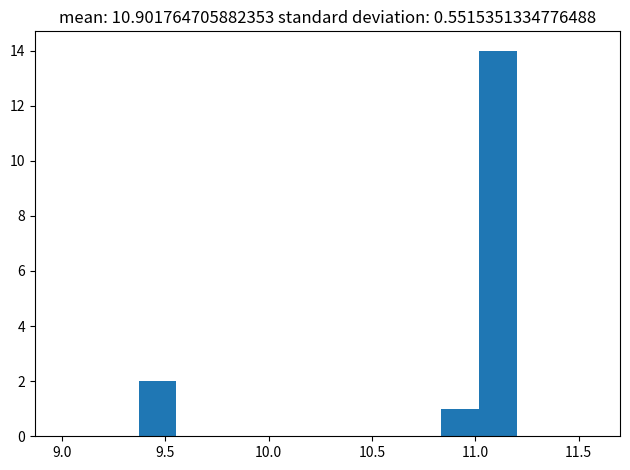

Read against the x-axis, roughly where is the centre of the tallest bar?

11.10